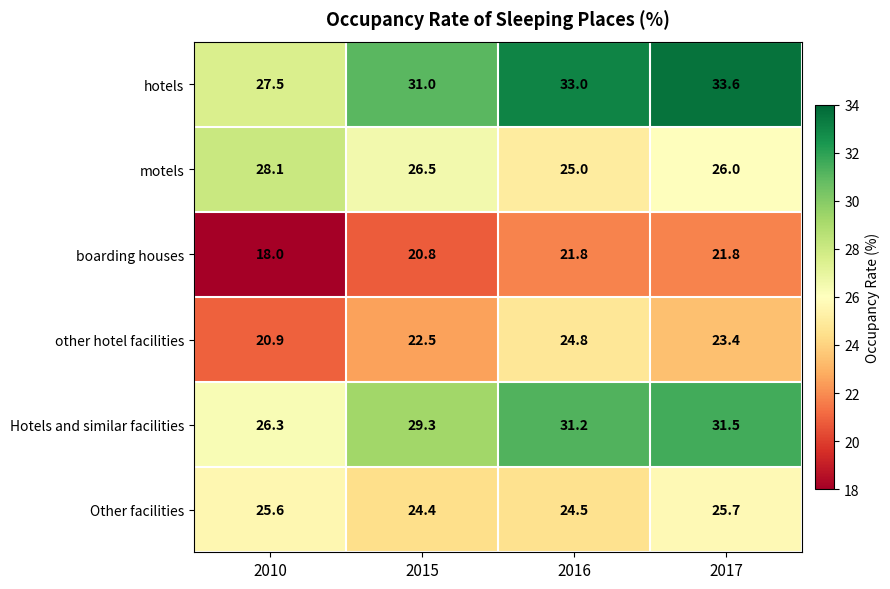

What is the sum of all Other facilities values?

100.2